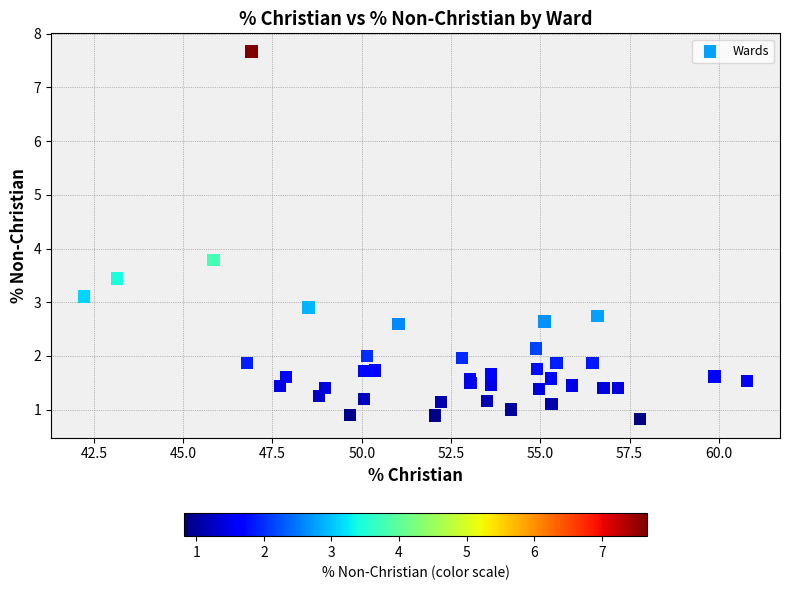

What Y value in the scatter plot is closest to 4?

3.8